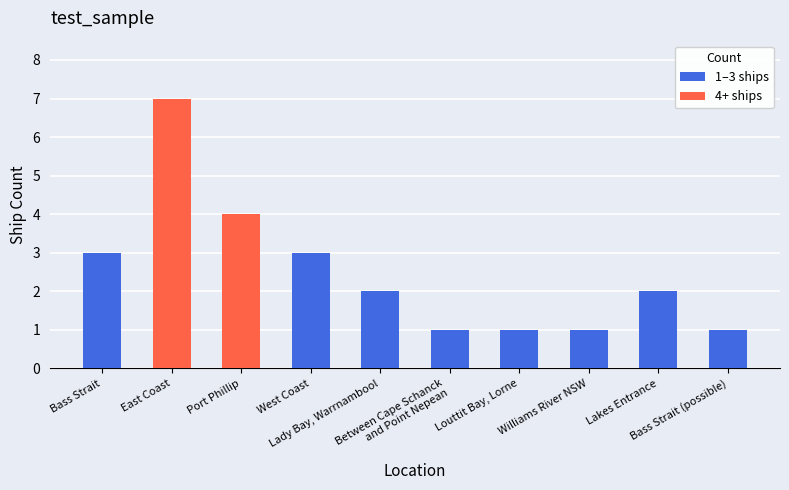

At which category does the chart reach its peak across all series?

East Coast